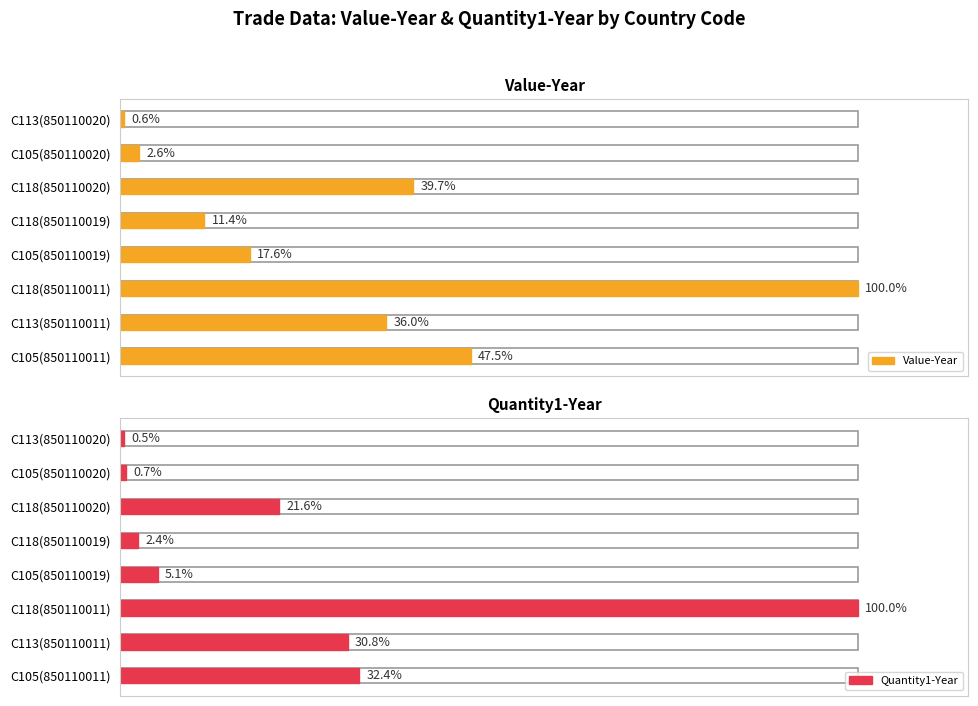

What position from the right is C113(850110020)?

1